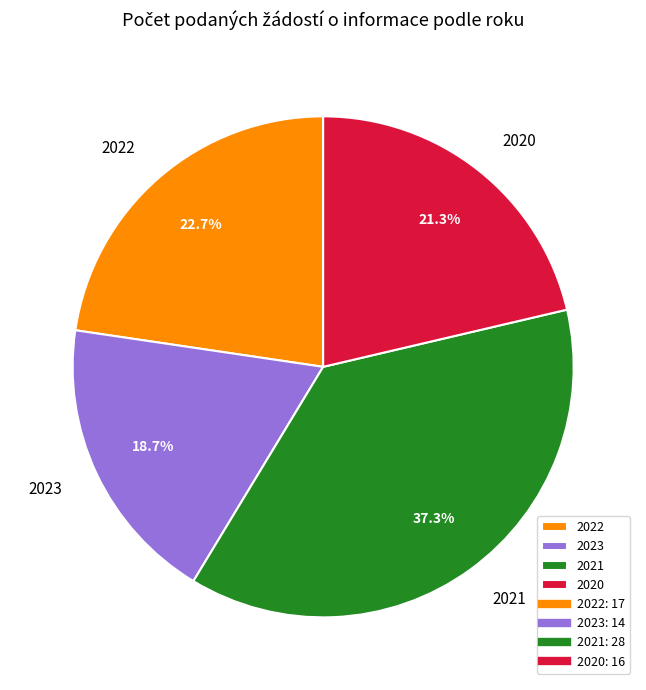

Which slice is the largest?

2021